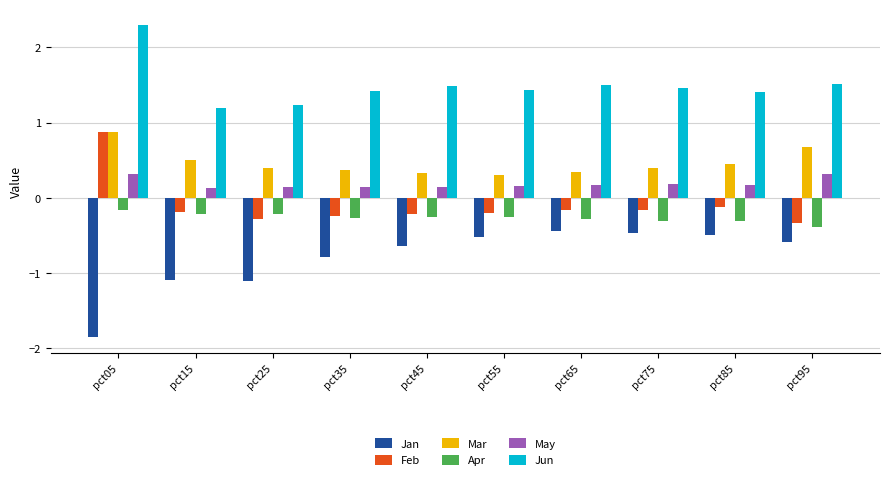

The value of Jun at pct55 is 1.4. True or false?

True